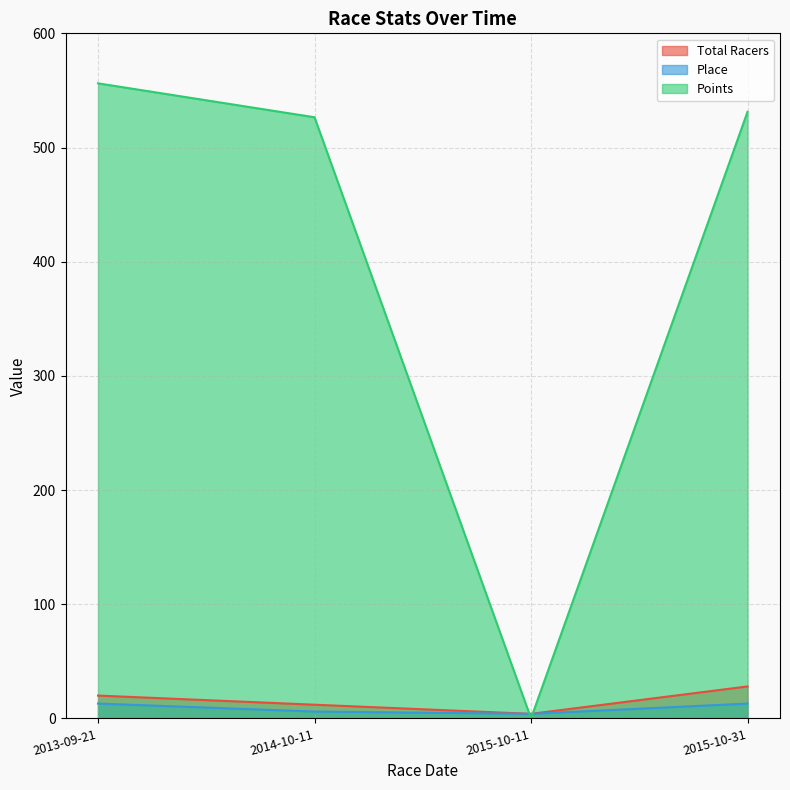

Does the chart have visible grid lines?

Yes